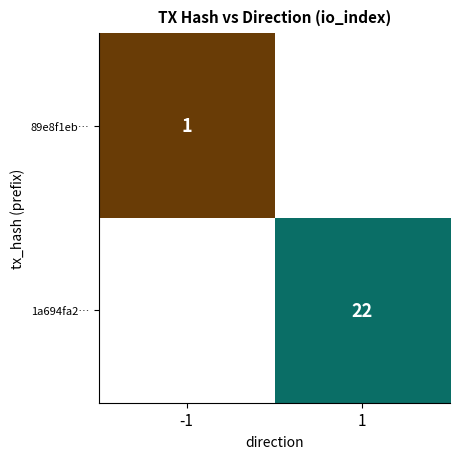

What is the smallest value displayed?

1.0